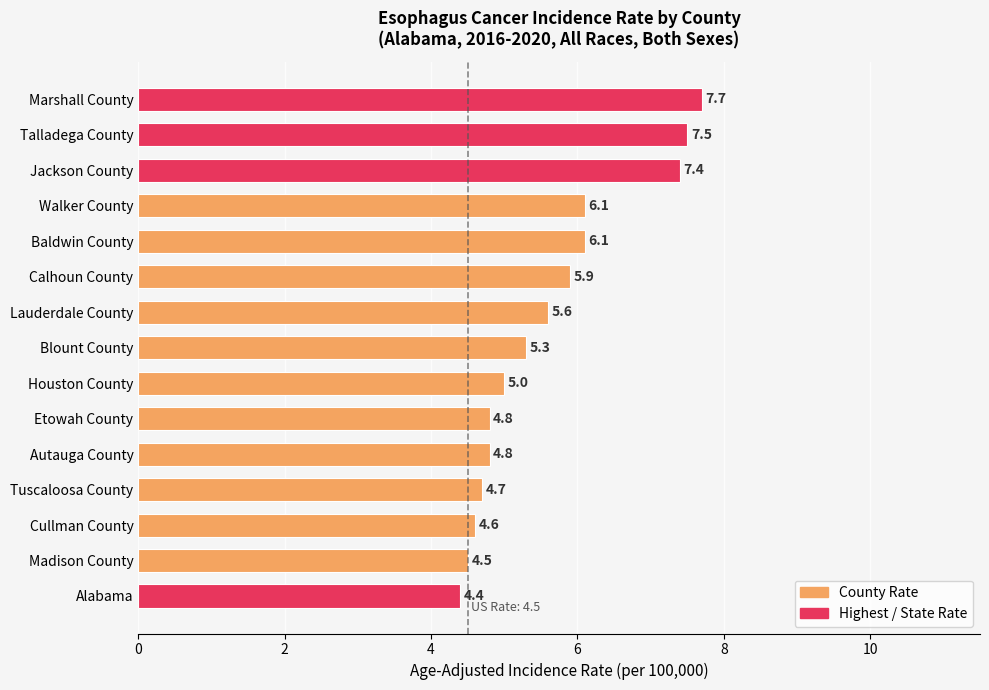

What is the change in value from Marshall County to Houston County?

-2.7